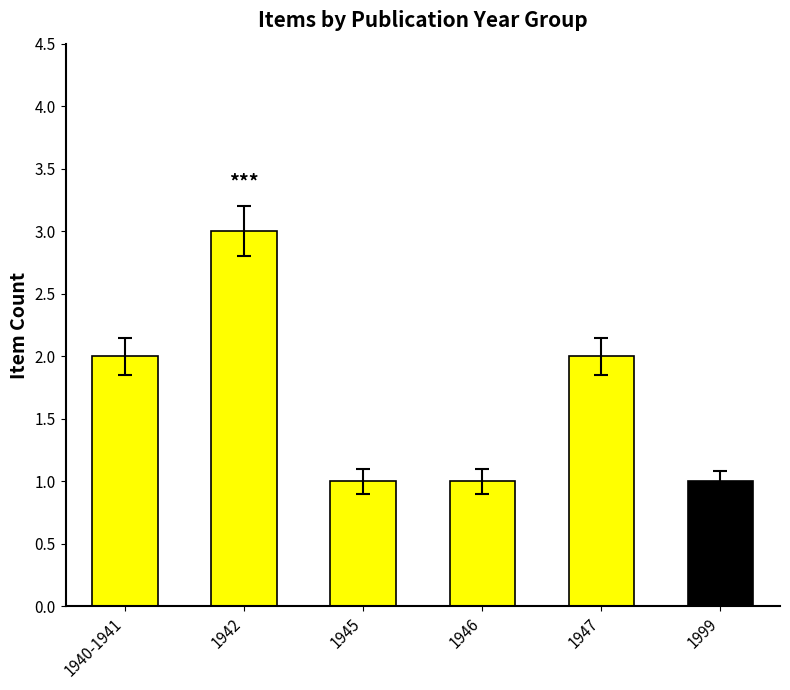

What is the greatest value displayed?

3